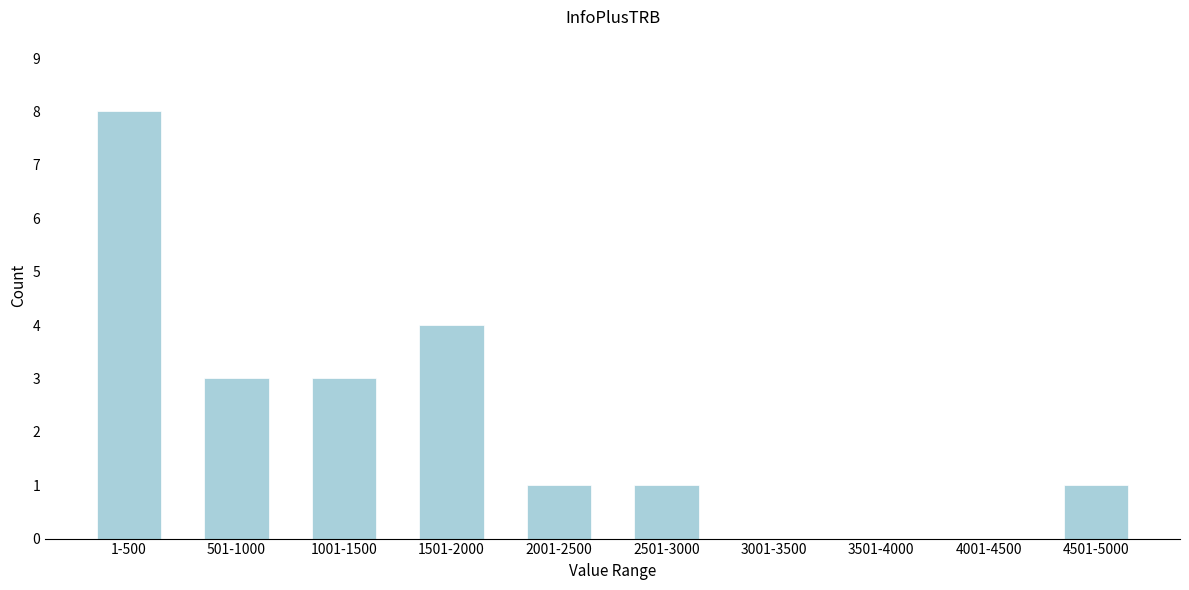

Reading left to right, extract all data points from this chart.

1-500=8	501-1000=3	1001-1500=3	1501-2000=4	2001-2500=1	2501-3000=1	3001-3500=0	3501-4000=0	4001-4500=0	4501-5000=1